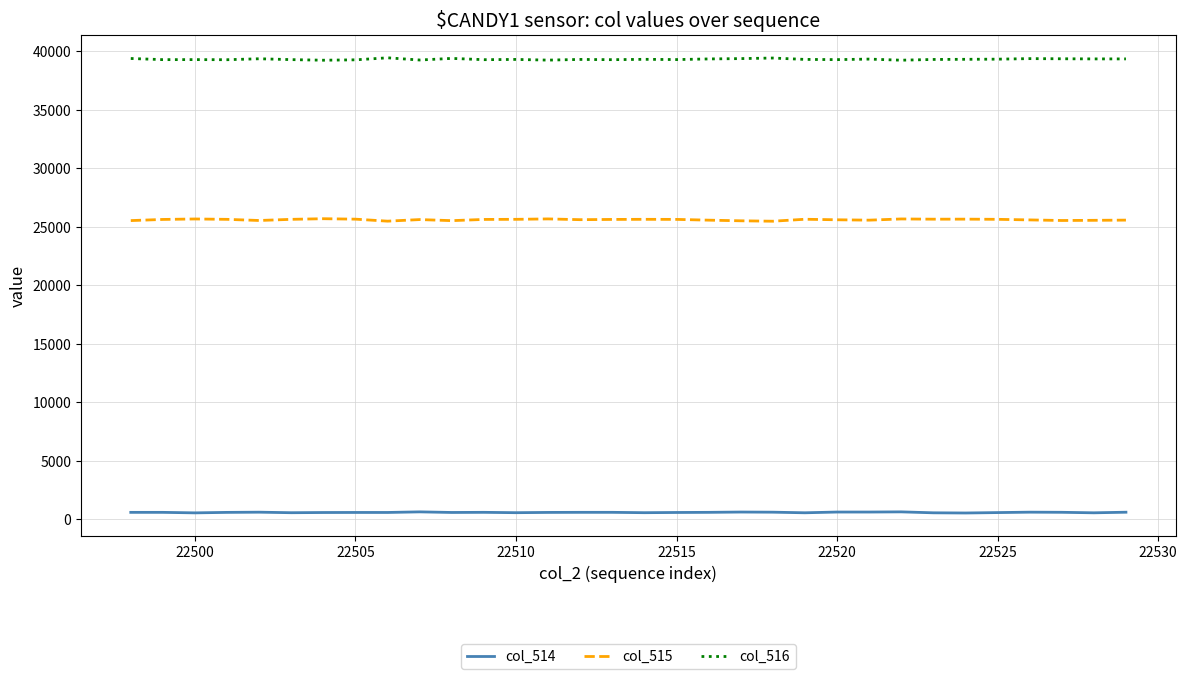

What is the difference between the maximum and minimum values in the col_515 series?

214